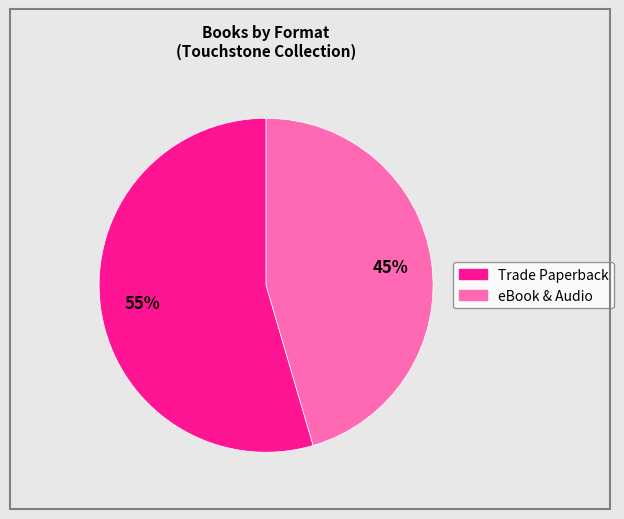

Is there a majority slice in this chart?

Yes